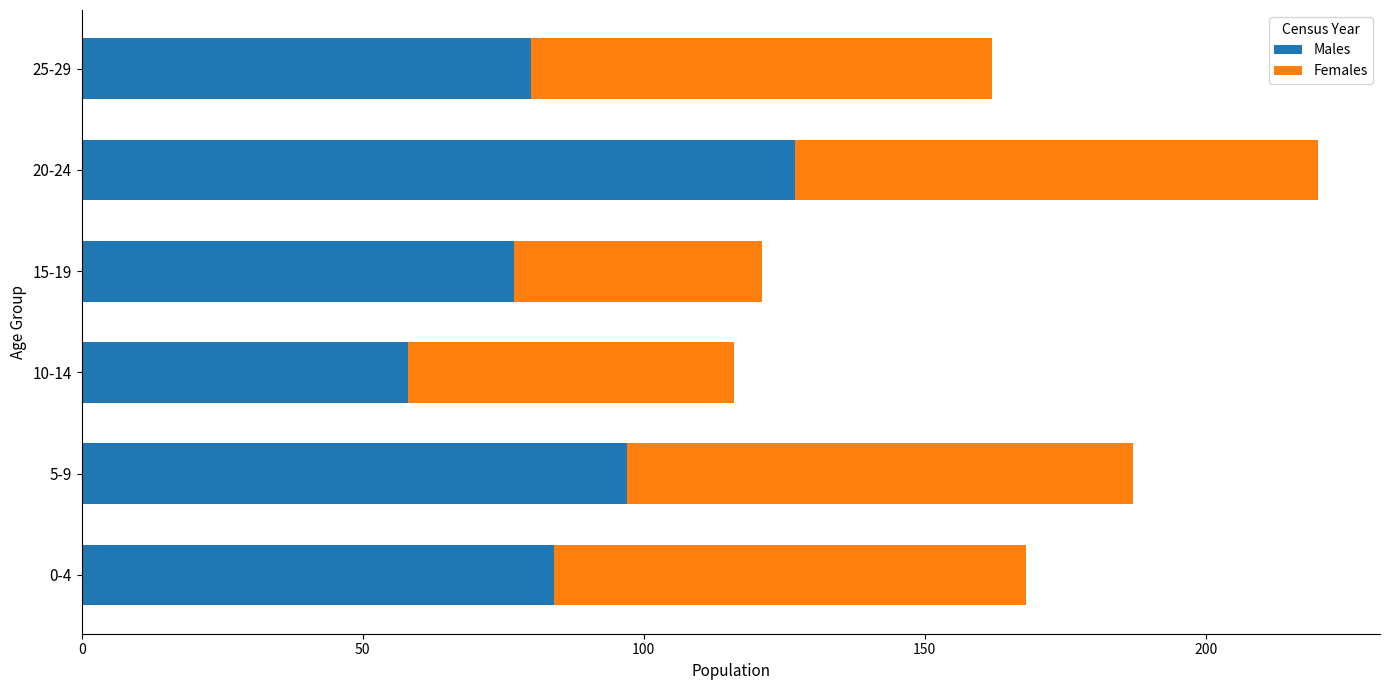

Which category has the lowest value in the Males series?

10-14